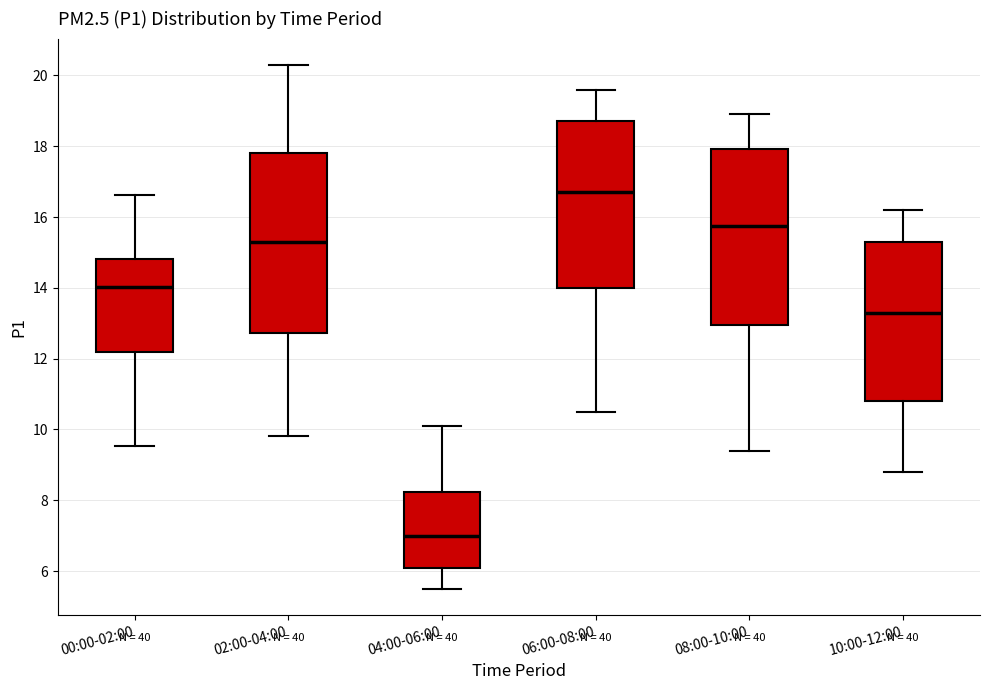

Which box's median line is the lowest?

04:00-06:00